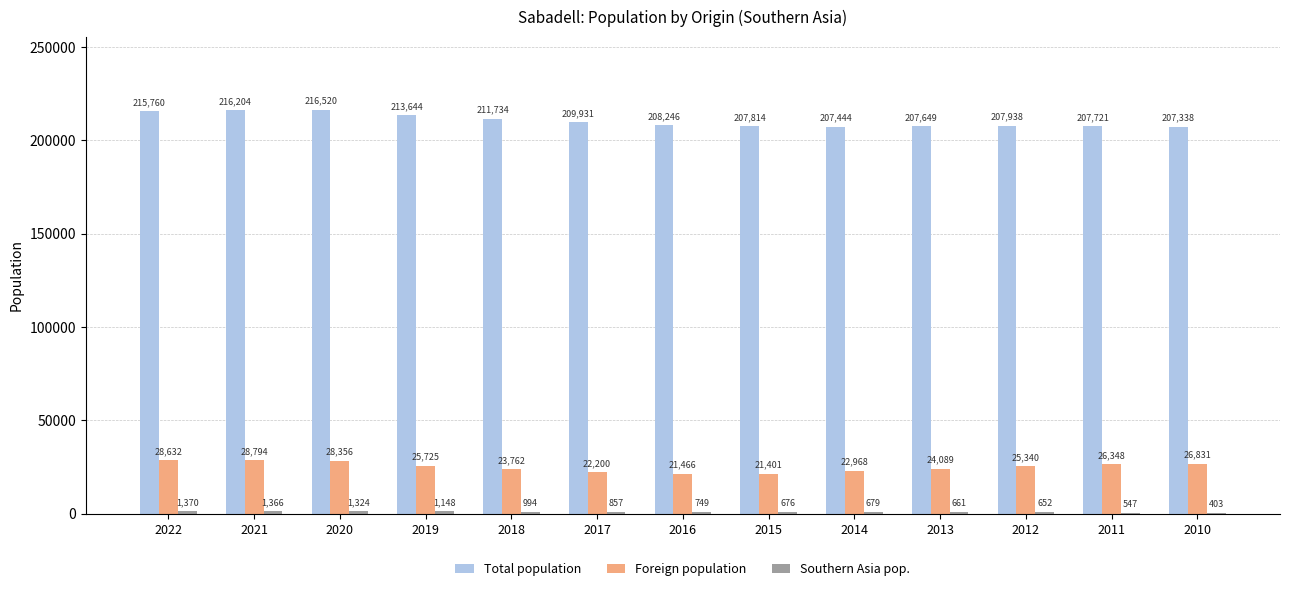

Between 2021 and 2017, which series saw the biggest shift?

Foreign population